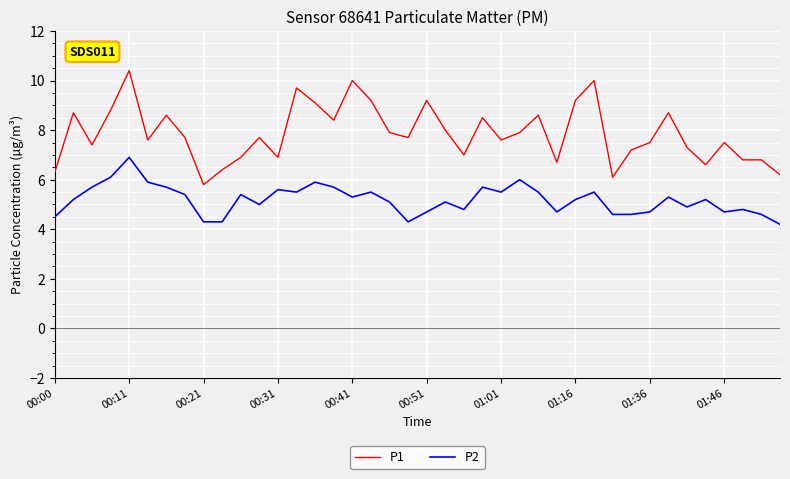

Which series has the widest spread of values?

P1